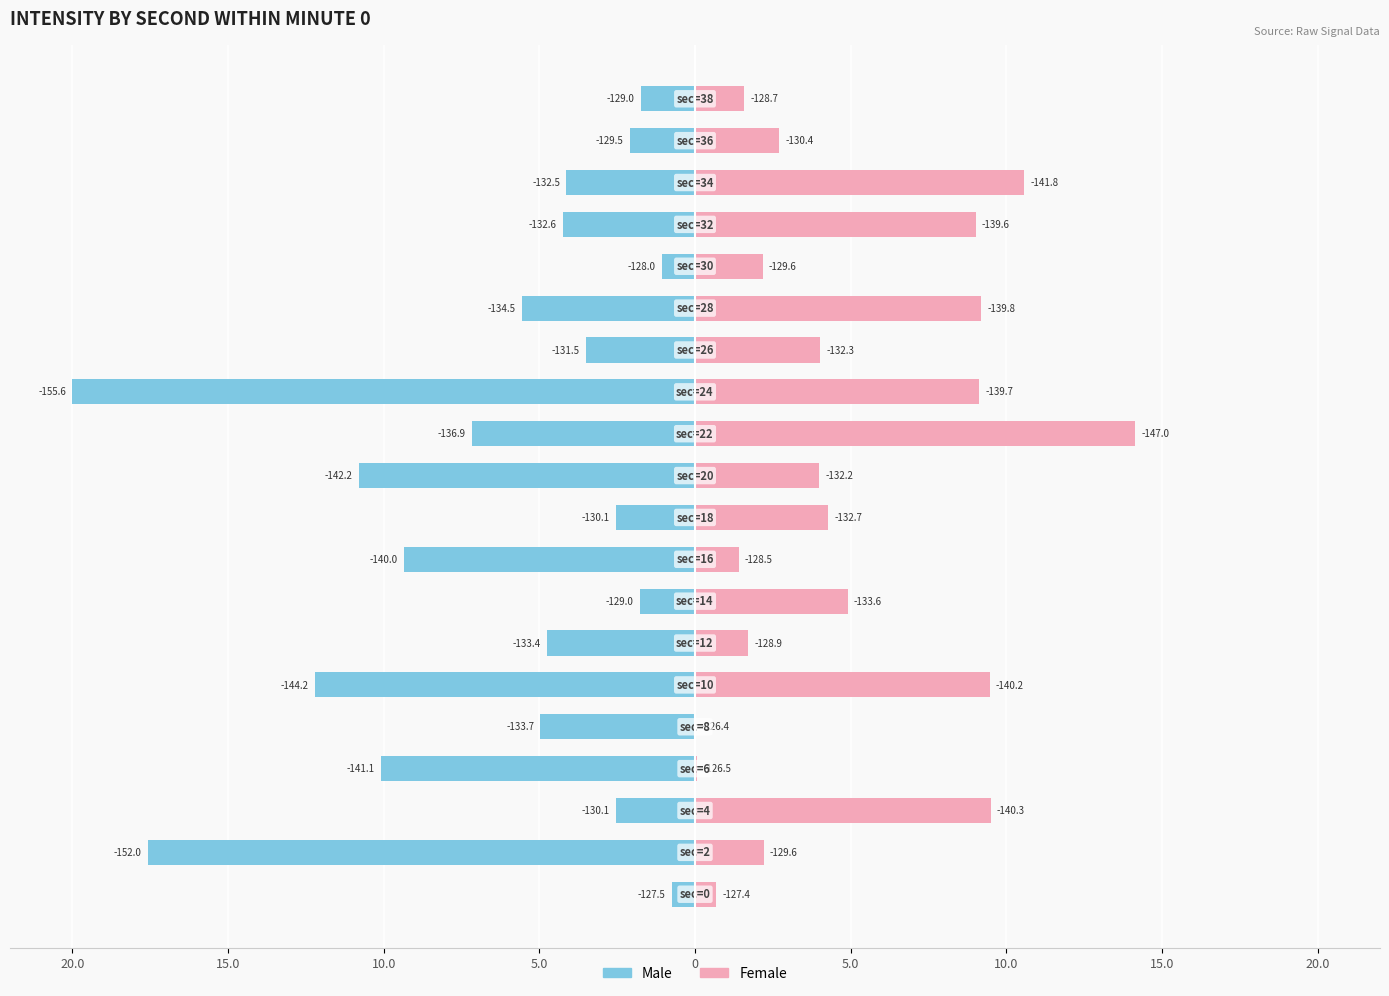

True or false: Female has a value of 21.1 at 11.

False